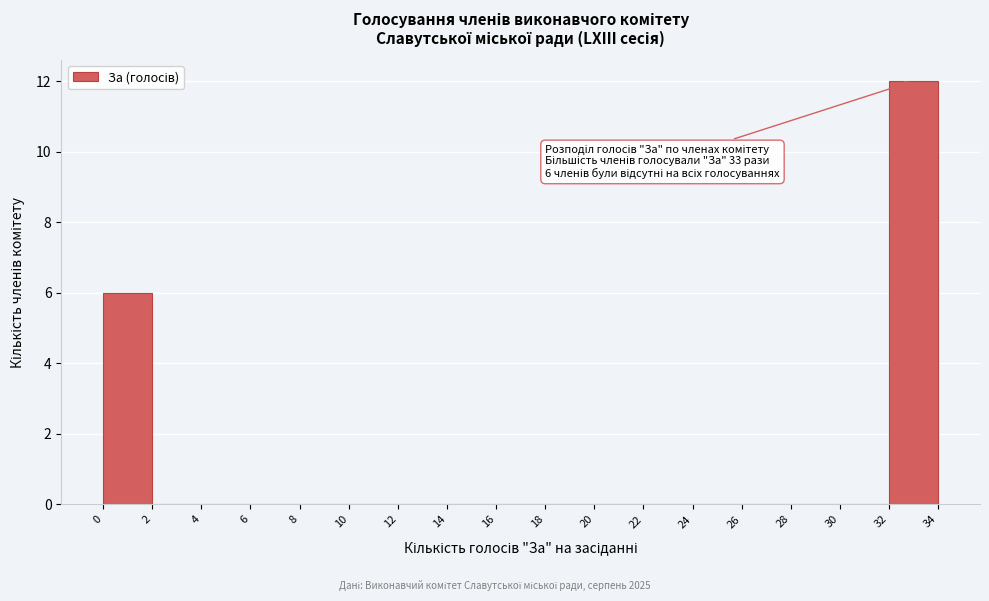

Which range on the x-axis has the tallest bar?

32 to 34